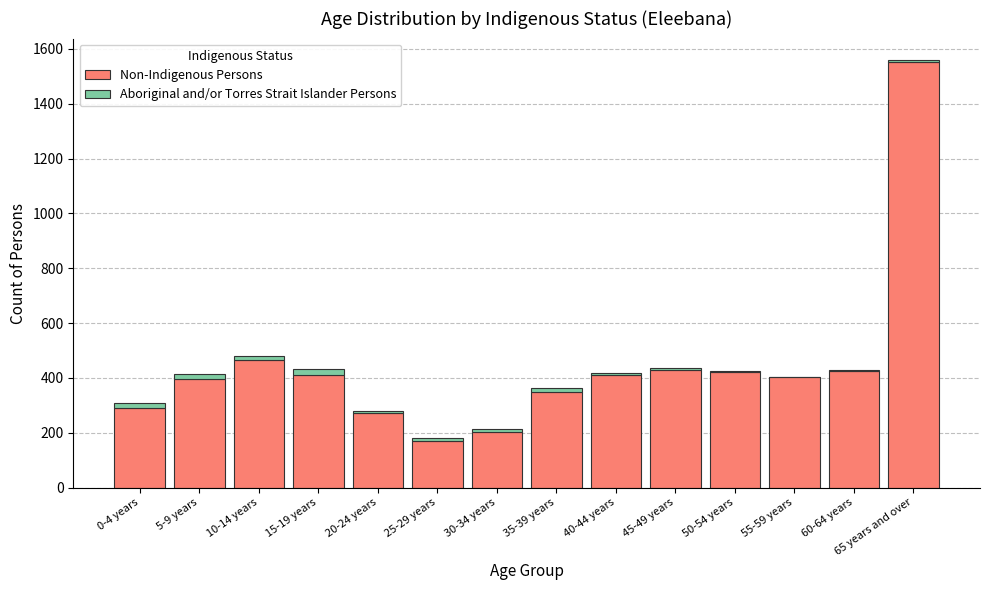

What is the sum of all Non-Indigenous Persons values?

6201